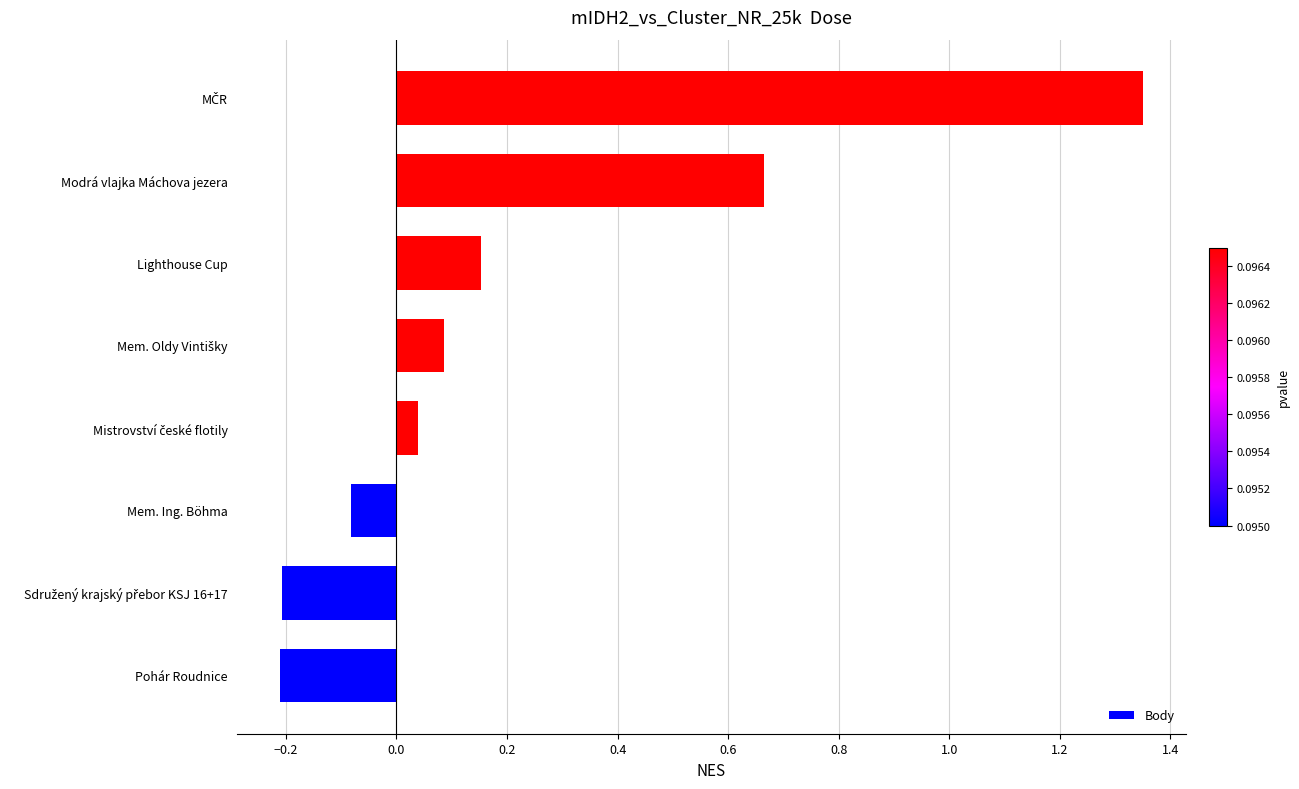

What is the difference between the second highest and second lowest values?

0.9